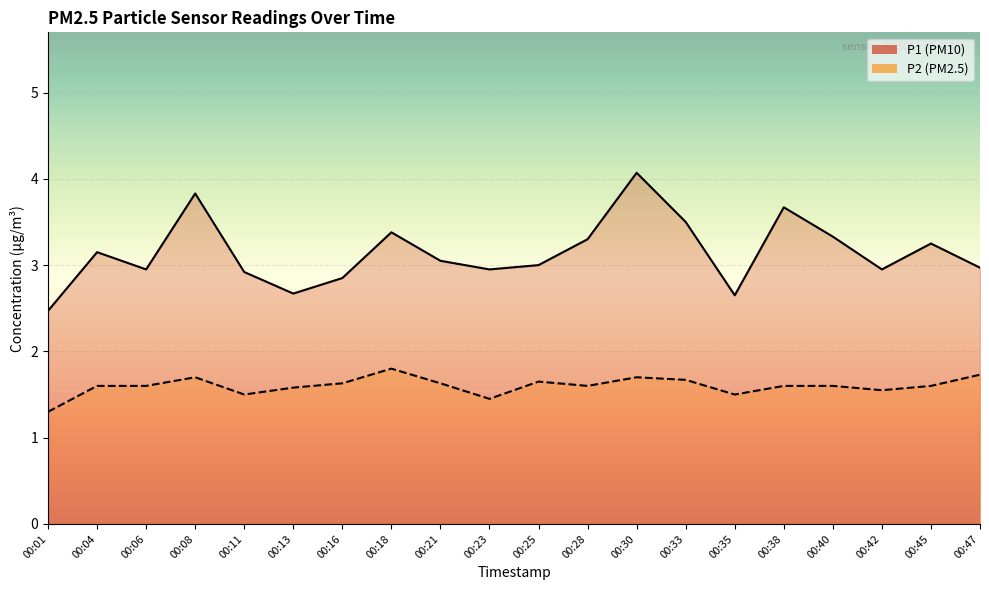

What is the difference between the highest and lowest values at 00:04?

1.5